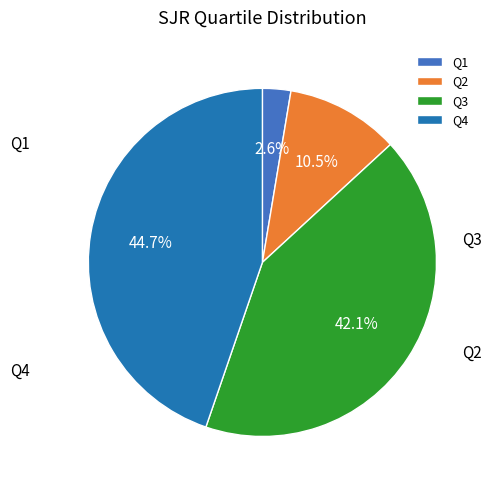

To the nearest percent, what percentage of the pie is Q4?

45%